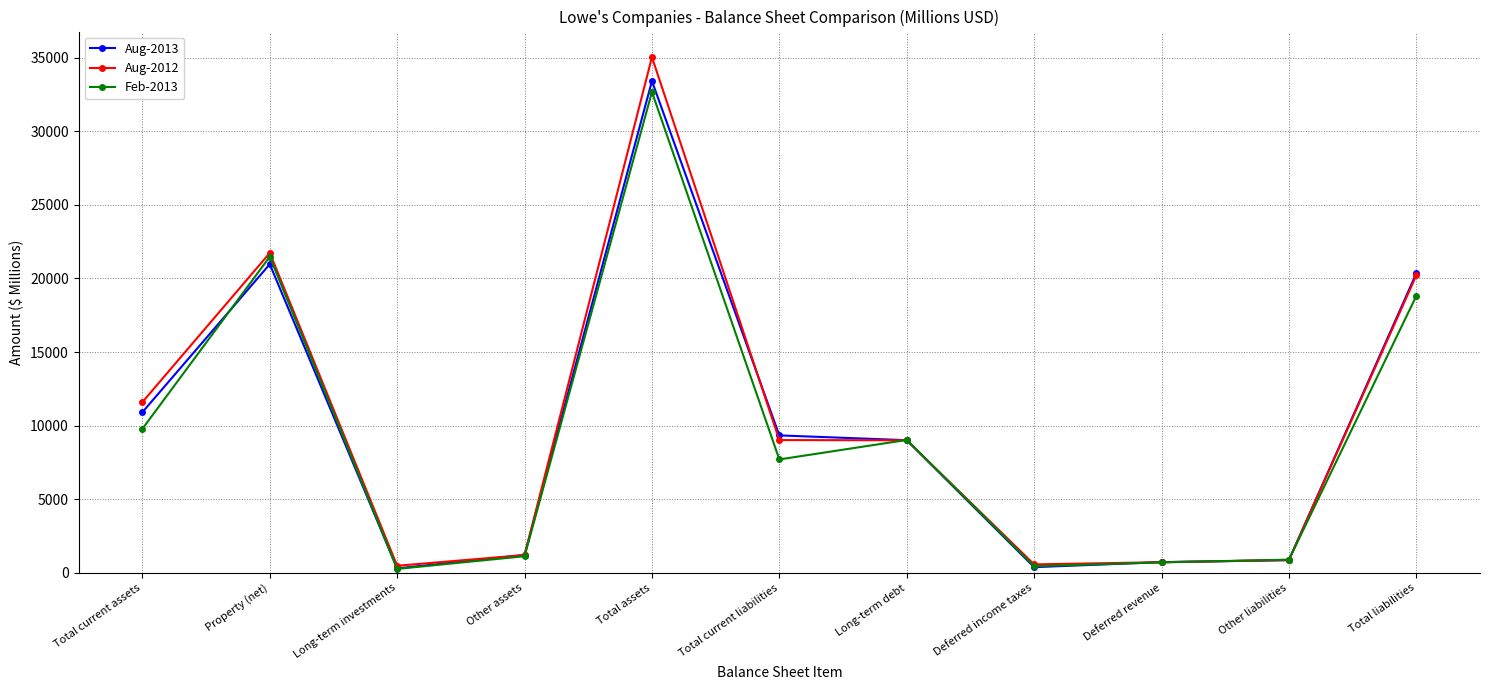

Rank the series by their maximum value, from highest to lowest.

Aug-2012, Aug-2013, Feb-2013